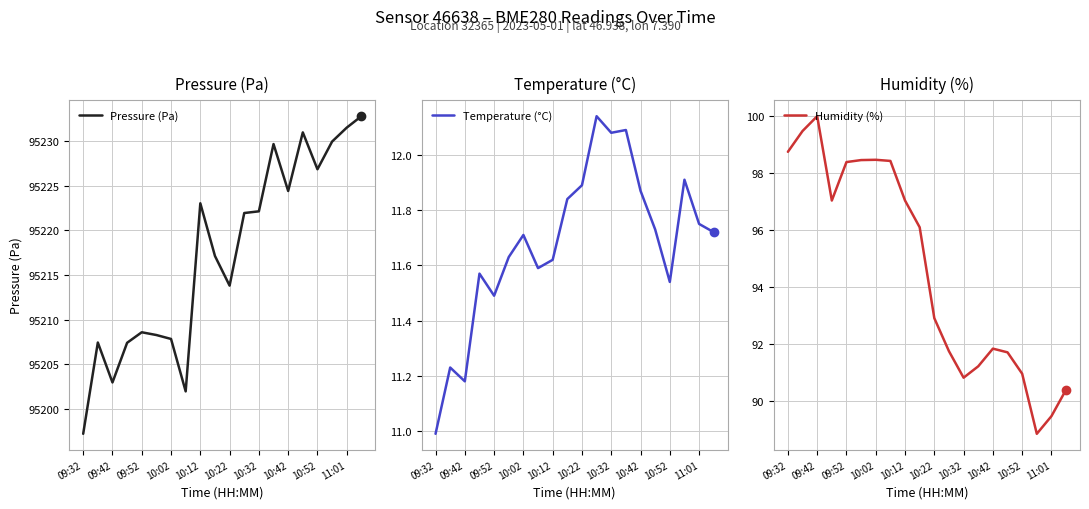

True or false: Temperature (°C) has more than 2 interior local peaks.

True